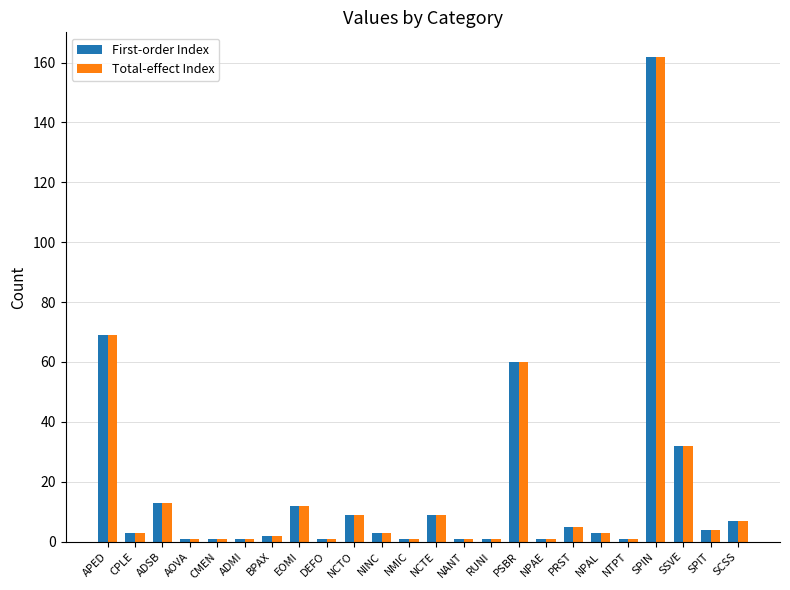

At which category is the sum across all series the highest?

SPIN